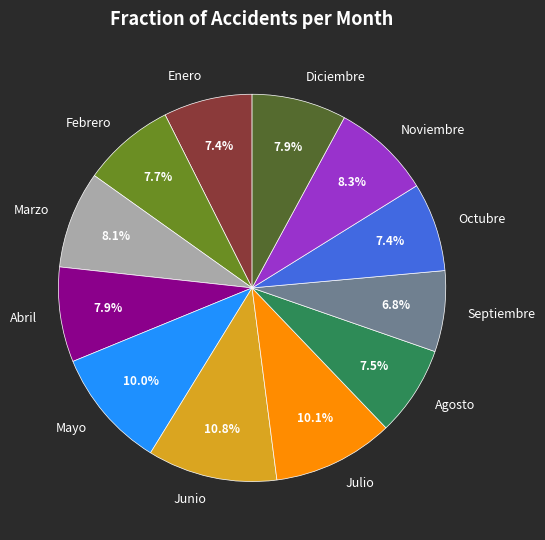

To the nearest percent, what portion does Junio represent?

11%